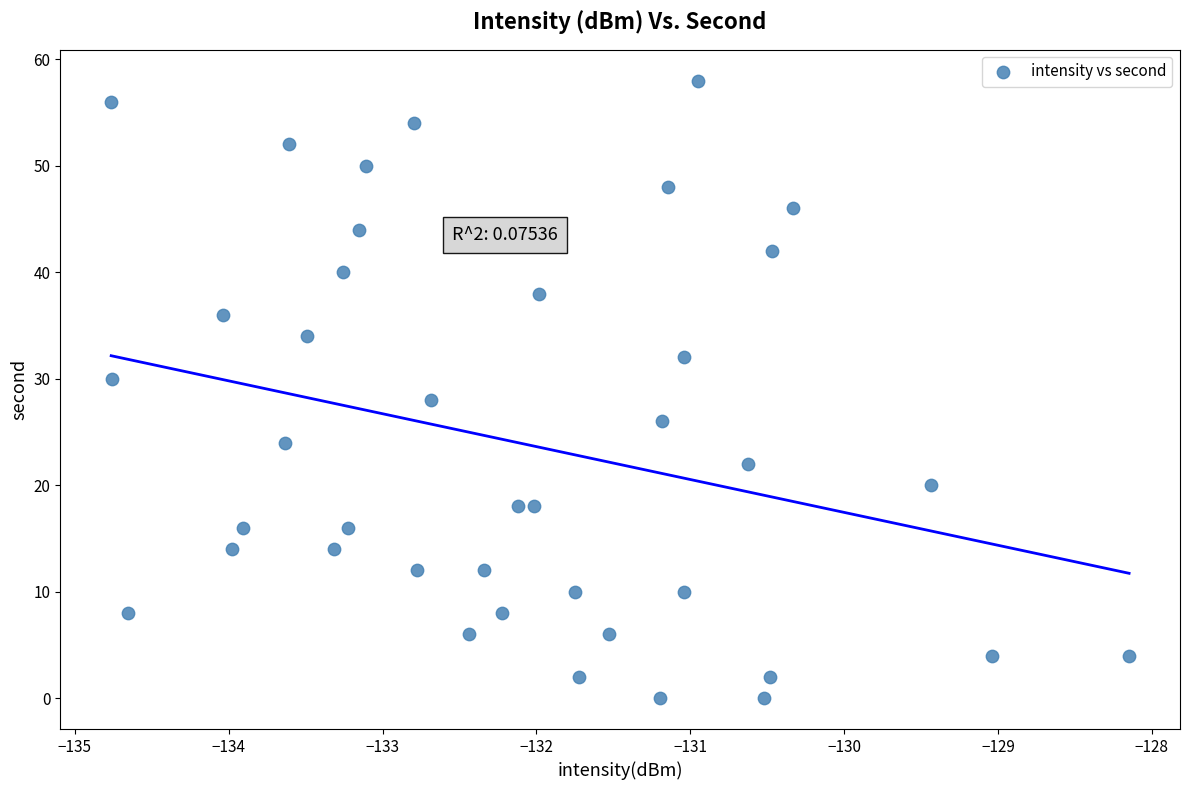

What is the range of Y values (max minus min)?

58